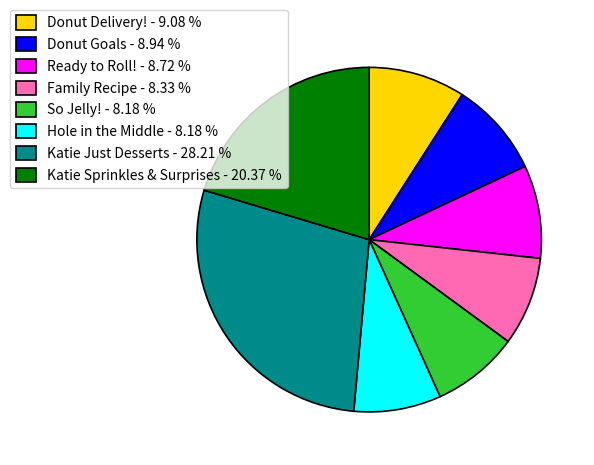

True or false: Hole in the Middle accounts for 14% of the total.

False